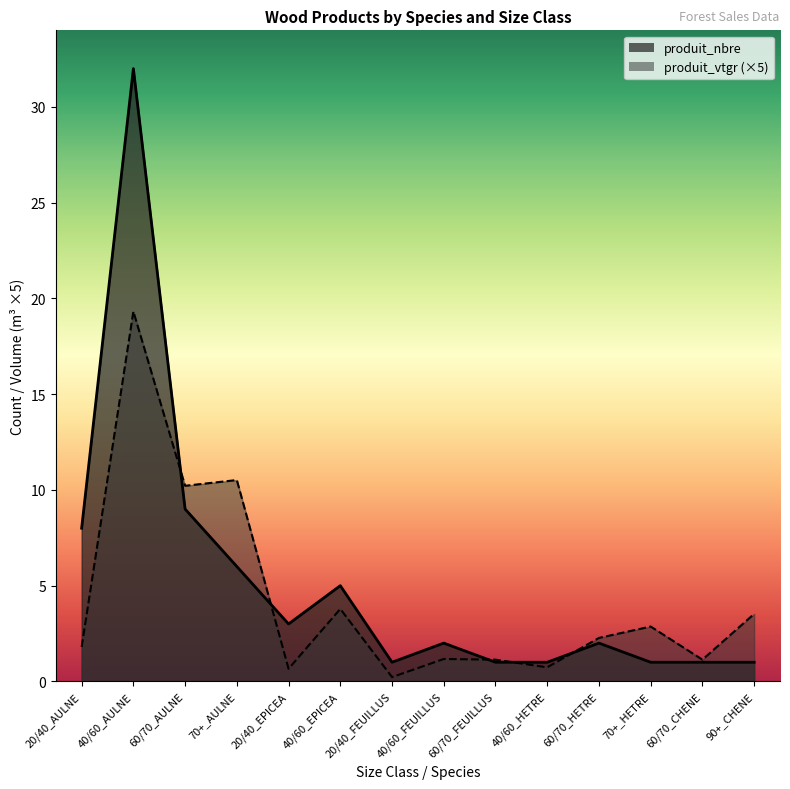

Count the number of categories in the chart.

14